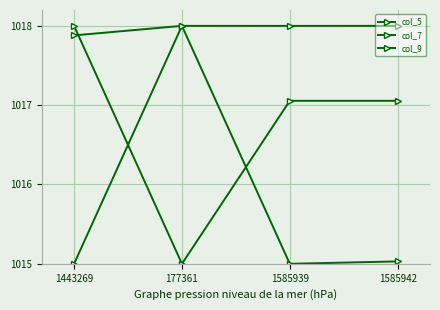

How many data points in col_9 are less than 1017?

1